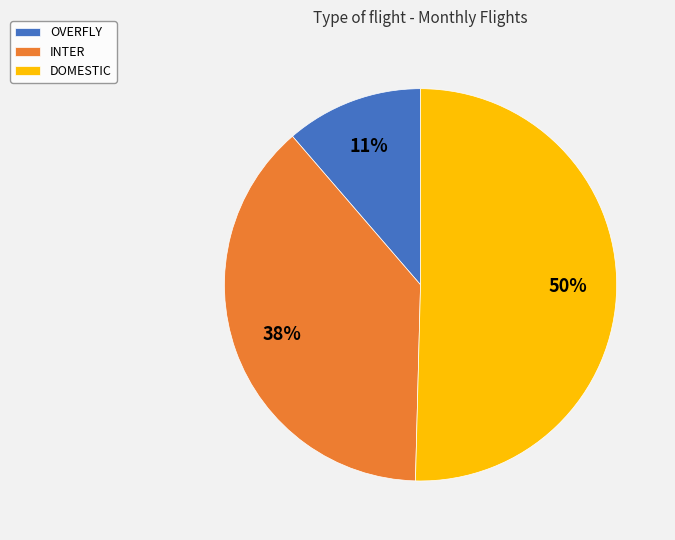

Does DOMESTIC represent more than half of the total?

Yes